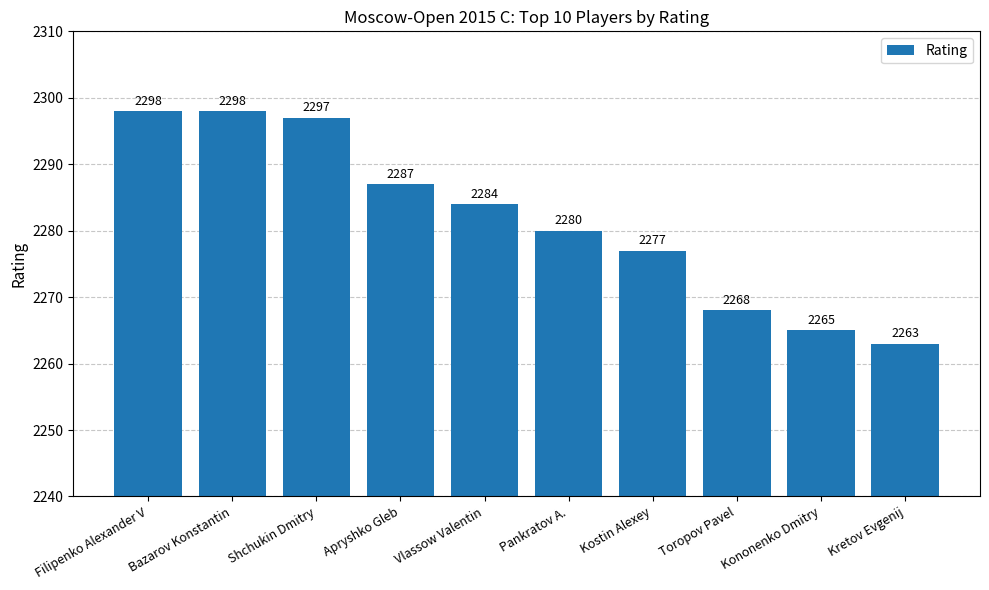

What is the sum of all values?

22817